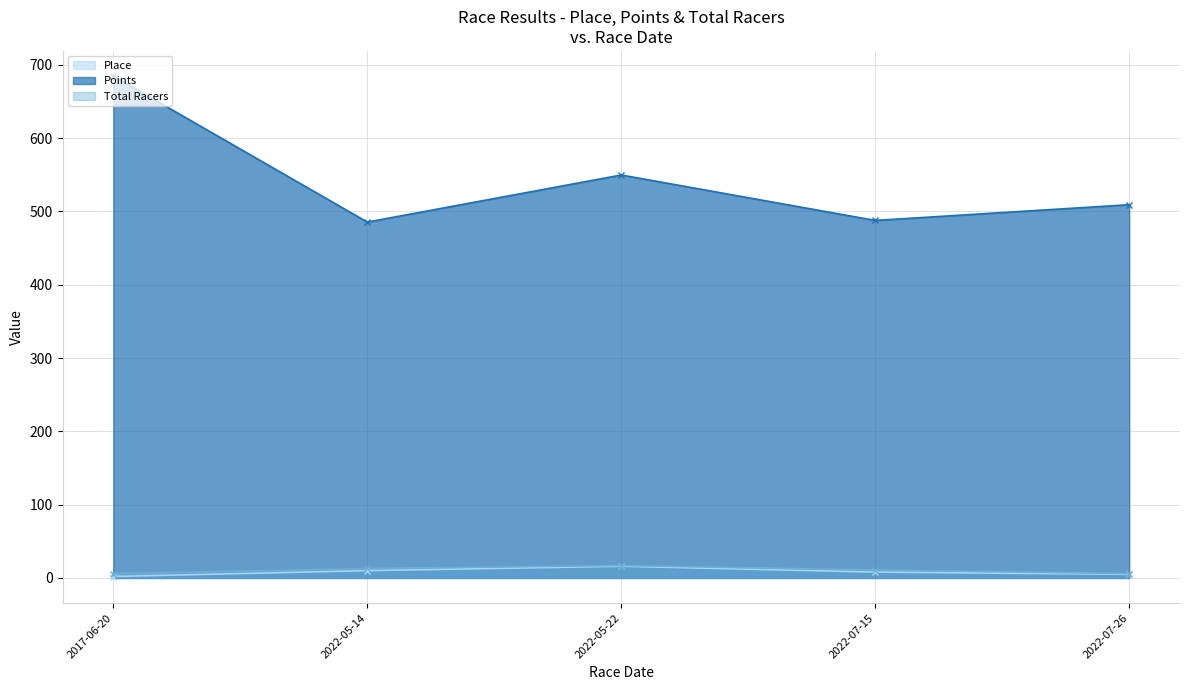

Which series changed the most between 2017-06-20 and 2022-07-15?

Points